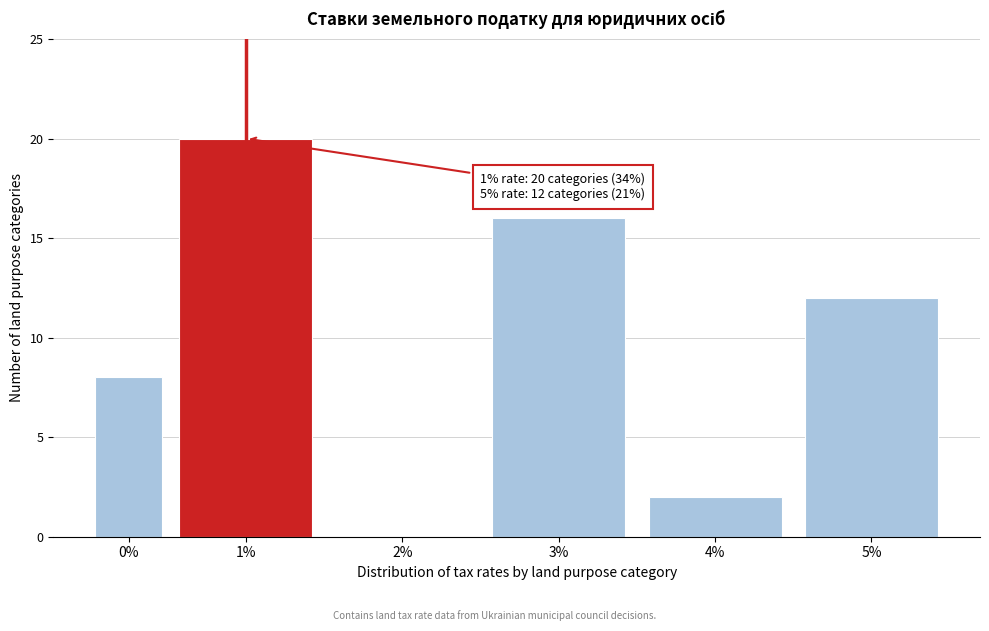

Reading left to right, extract all data points from this chart.

0%=8	1%=20	2%=0	3%=16	4%=2	5%=12